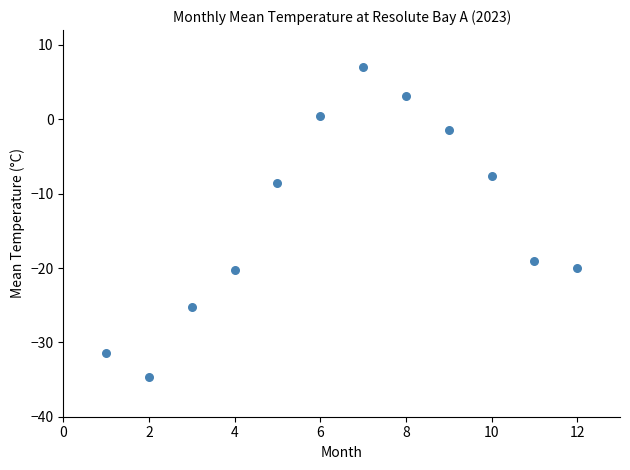

What Y value in the scatter plot is closest to -13?

-8.5